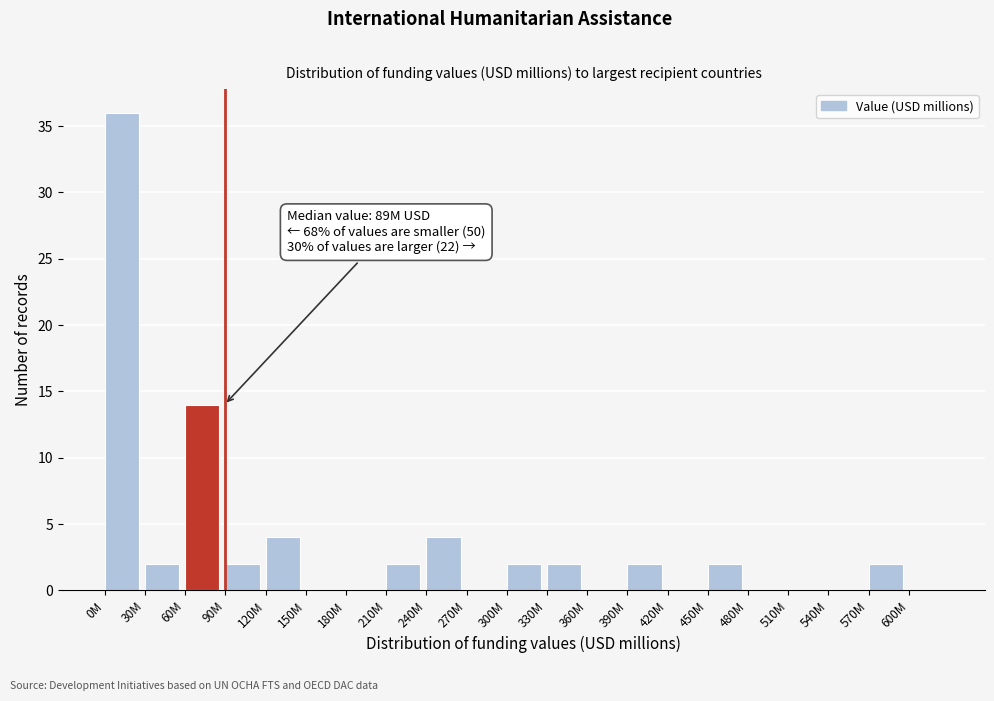

Reading left to right, what are all the values shown in this chart?

0M=36	30M=2	60M=14	90M=2	120M=4	150M=0	180M=0	210M=2	240M=4	270M=0	300M=2	330M=2	360M=0	390M=2	420M=0	450M=2	480M=0	510M=0	540M=0	570M=2	600M=0